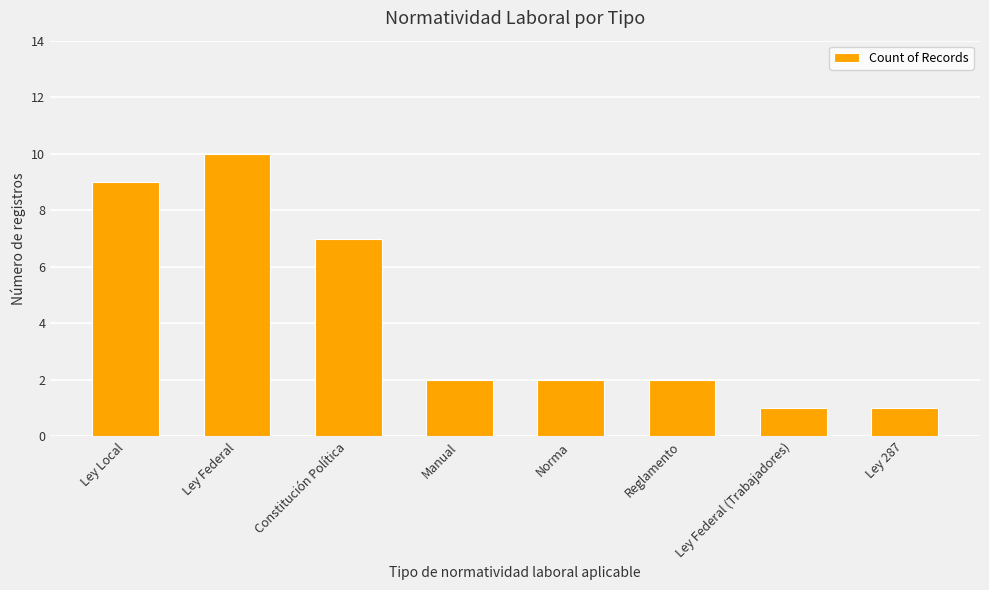

Reading right to left, transcribe all the data shown in this chart.

1	1	2	2	2	7	10	9